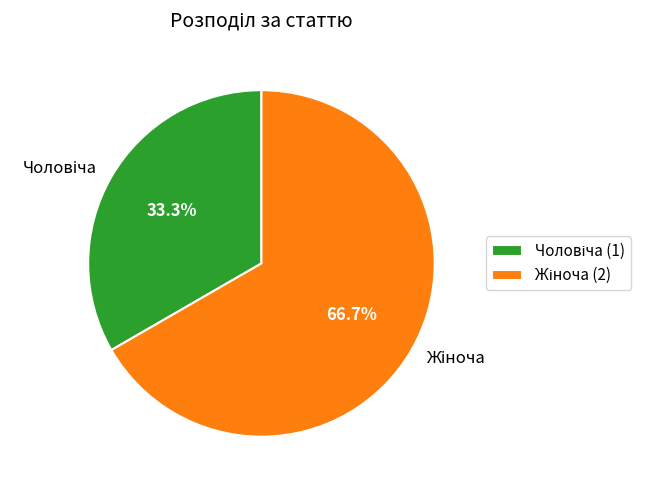

Is there any slice that represents more than half of the pie?

Yes